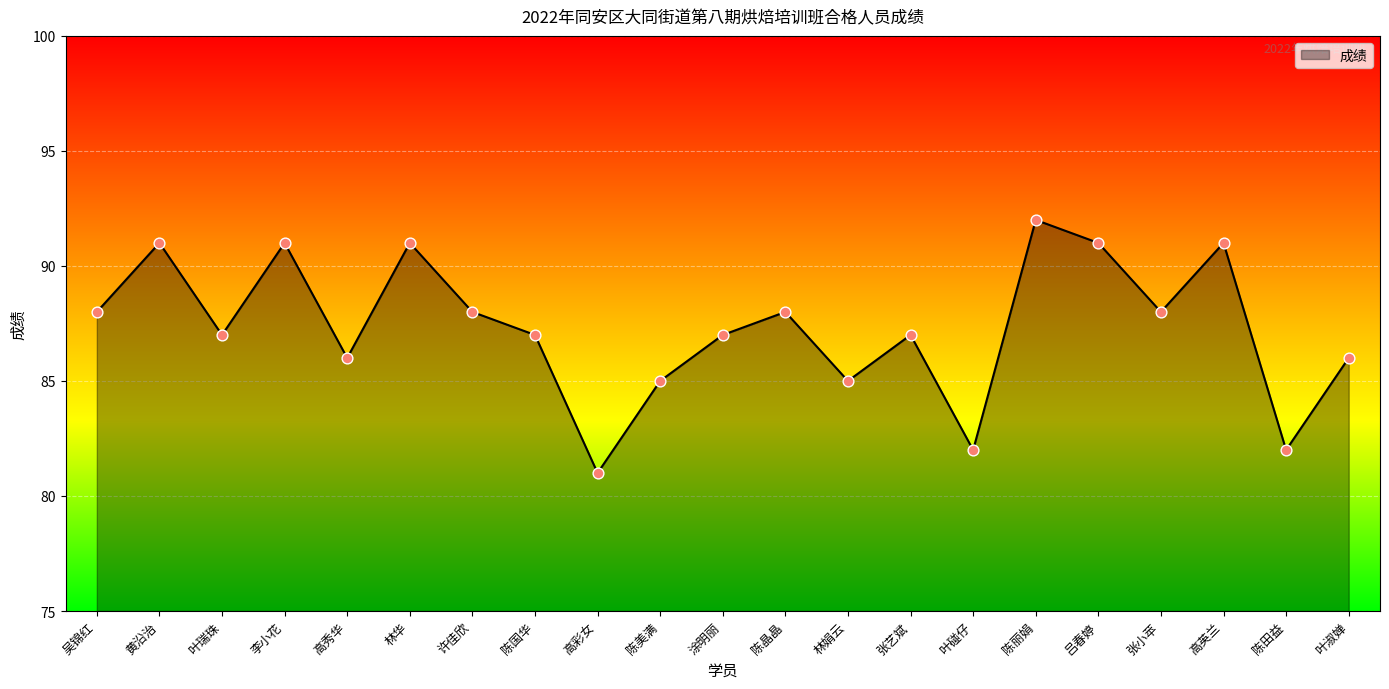

What is the change in value from 叶瑞珠 to 叶碰仔?

-5